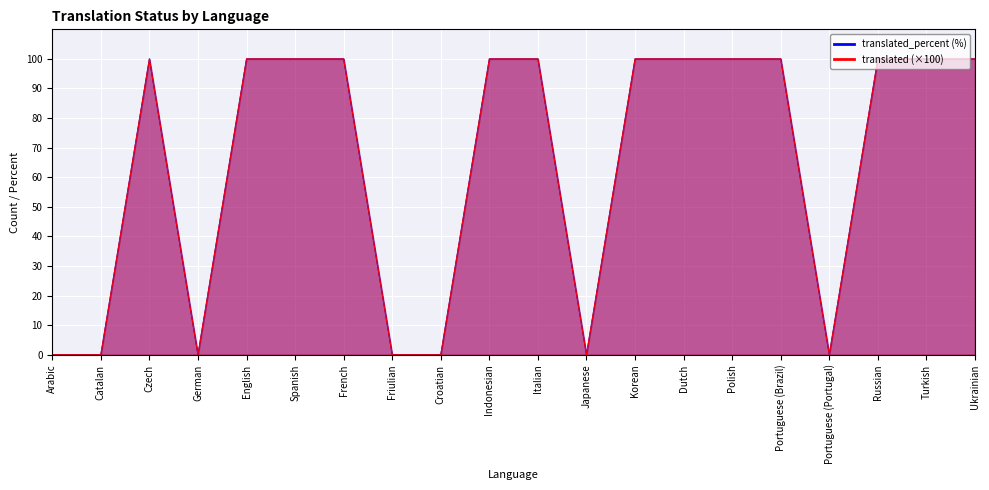

Is it true that translated_percent equals 100 at Indonesian?

True